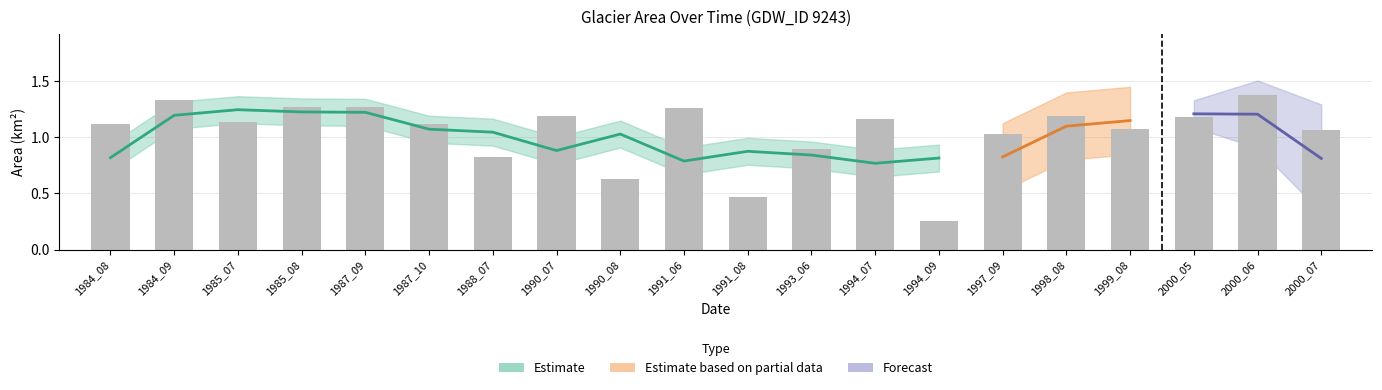

How many distinct data groups are displayed?

4